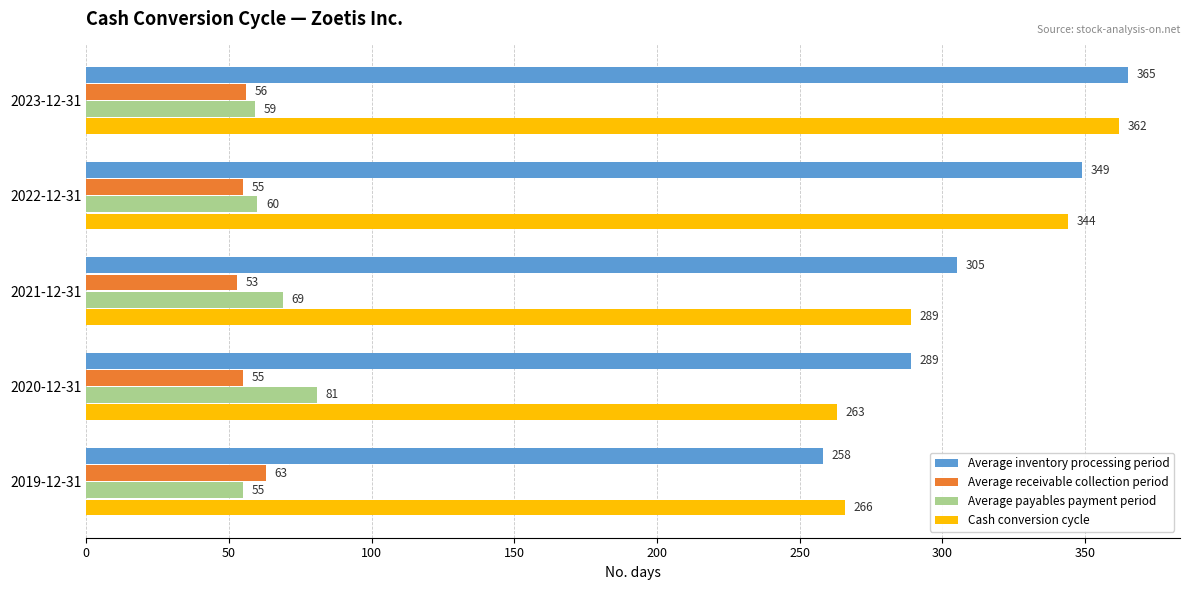

What is the highest value of the Average inventory processing period series?

365